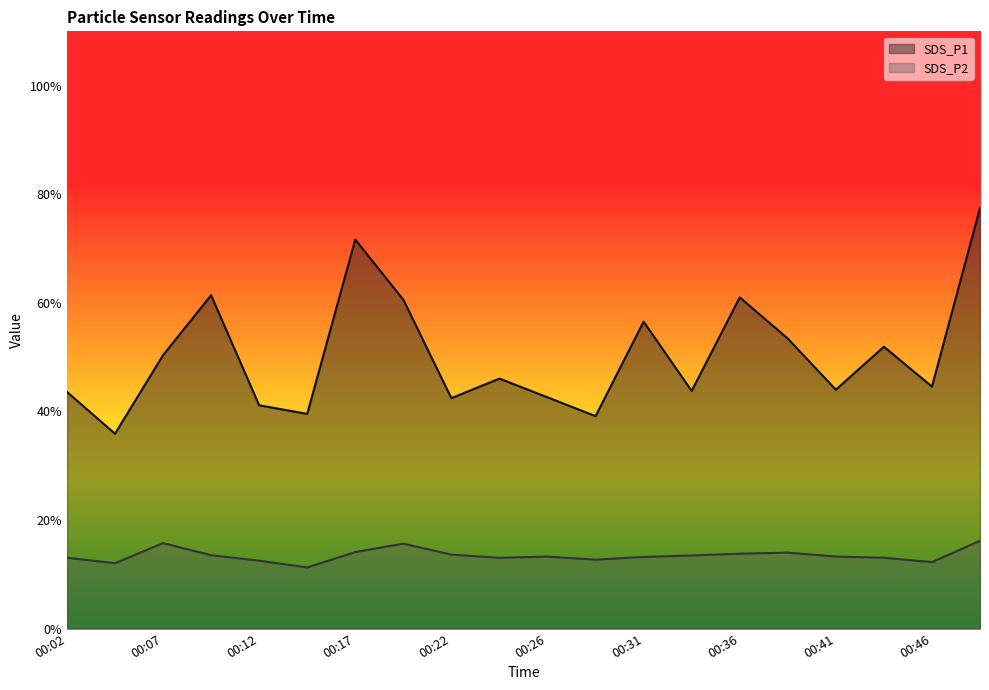

What is the difference between the maximum and second lowest values in the SDS_P1 series?

38.3